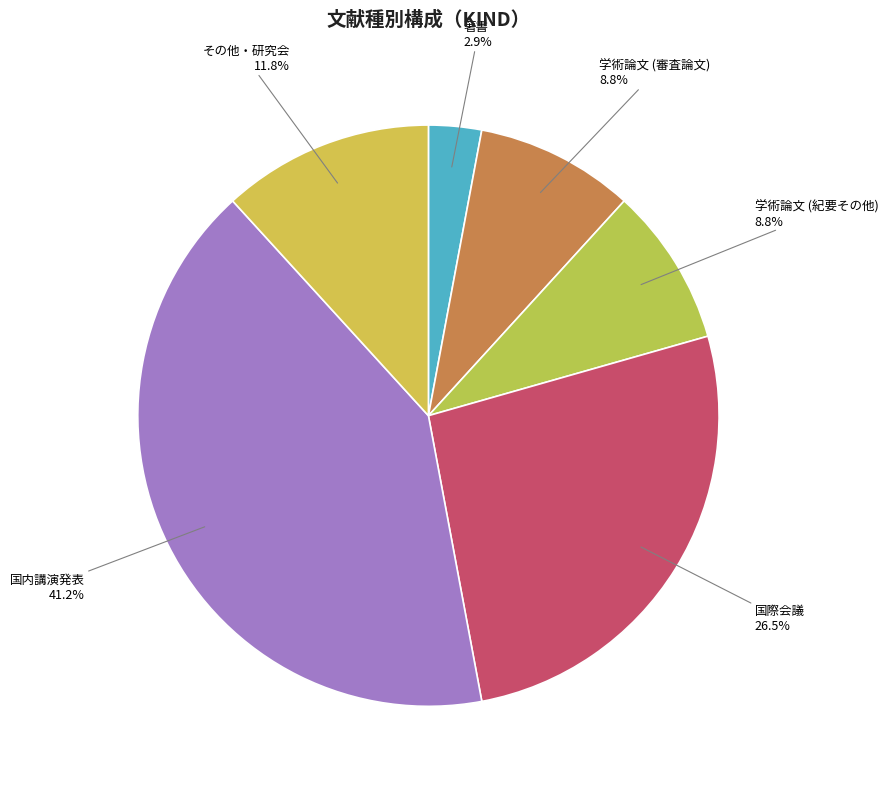

True or false: 学術論文 (審査論文) accounts for 9% of the total.

True